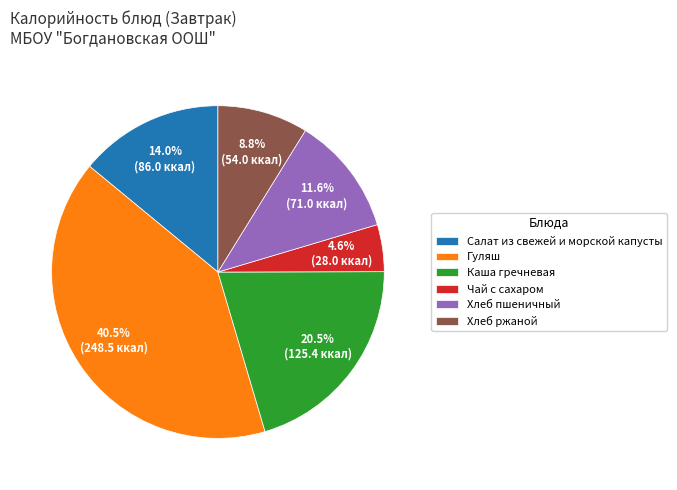

What percentage is NOT represented by Чай с сахаром?

95.4%